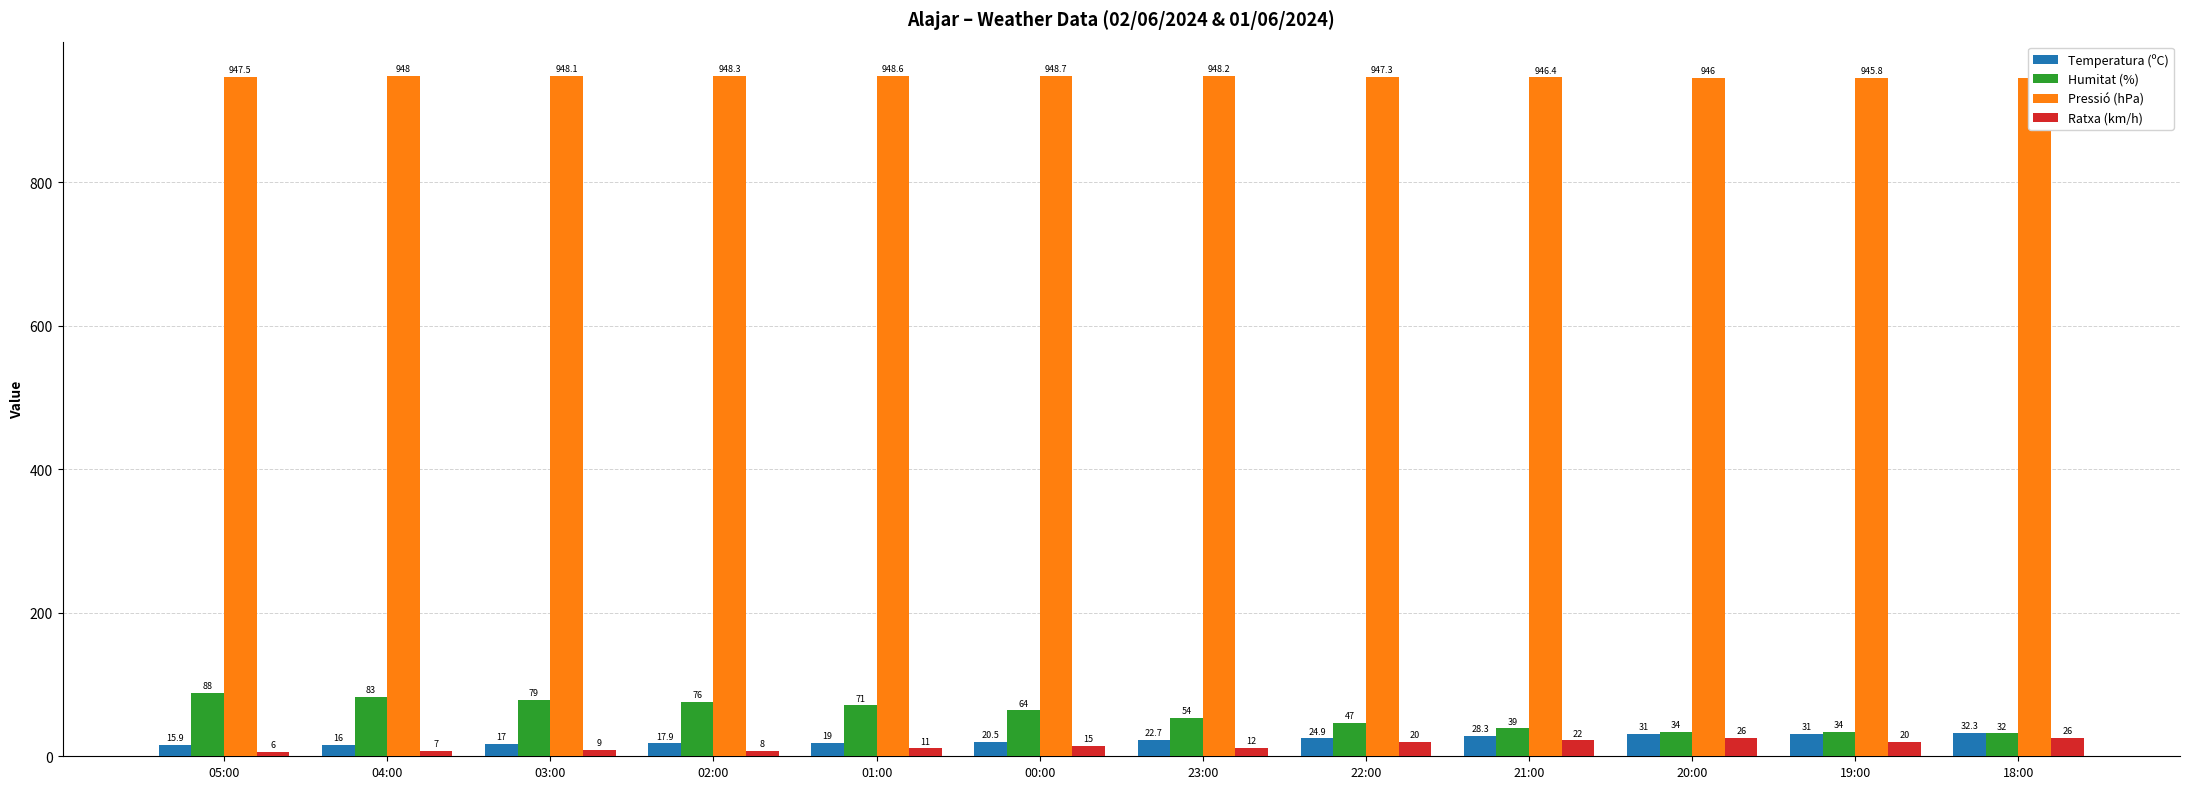

Reading left to right, extract all data points from this chart.

Temperatura (ºC): 15.9	16.0	17.0	17.9	19.0	20.5	22.7	24.9	28.3	31.0	31.0	32.3
Humitat (%): 88.0	83.0	79.0	76.0	71.0	64.0	54.0	47.0	39.0	34.0	34.0	32.0
Pressió (hPa): 947.5	948.0	948.1	948.3	948.6	948.7	948.2	947.3	946.4	946.0	945.8	946.0
Ratxa (km/h): 6.0	7.0	9.0	8.0	11.0	15.0	12.0	20.0	22.0	26.0	20.0	26.0